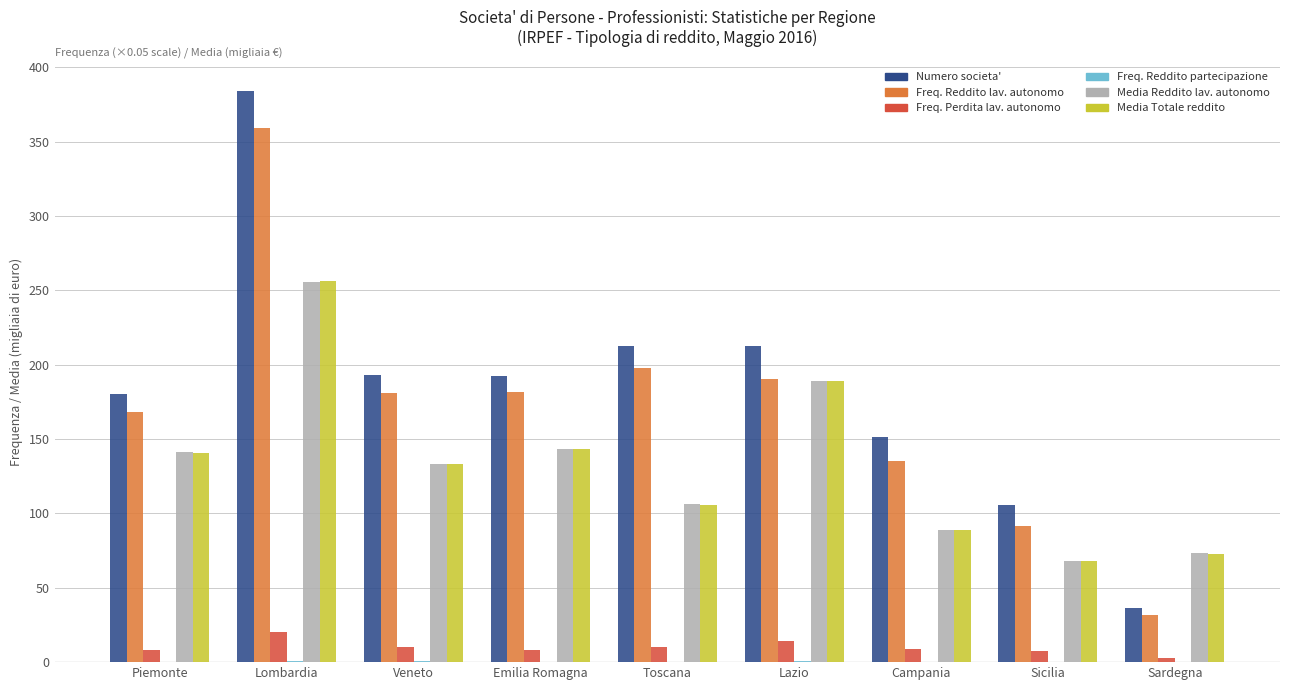

How many groups of bars are there?

9